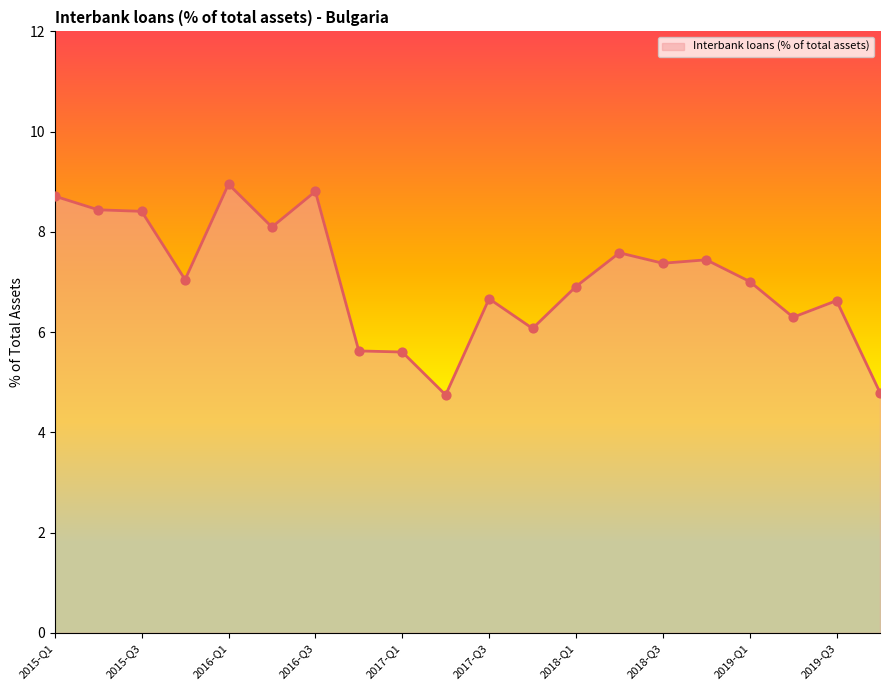

What is the difference between the maximum and minimum values?

4.2